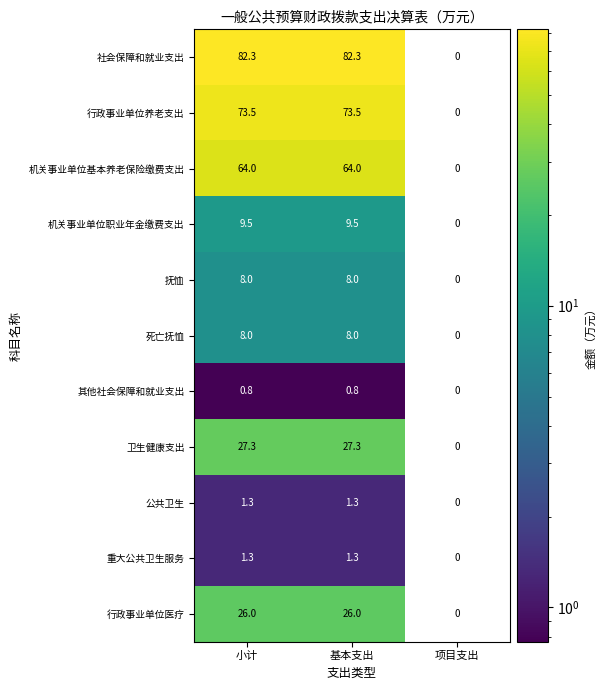

At which label does 公共卫生 first exceed 1?

小计